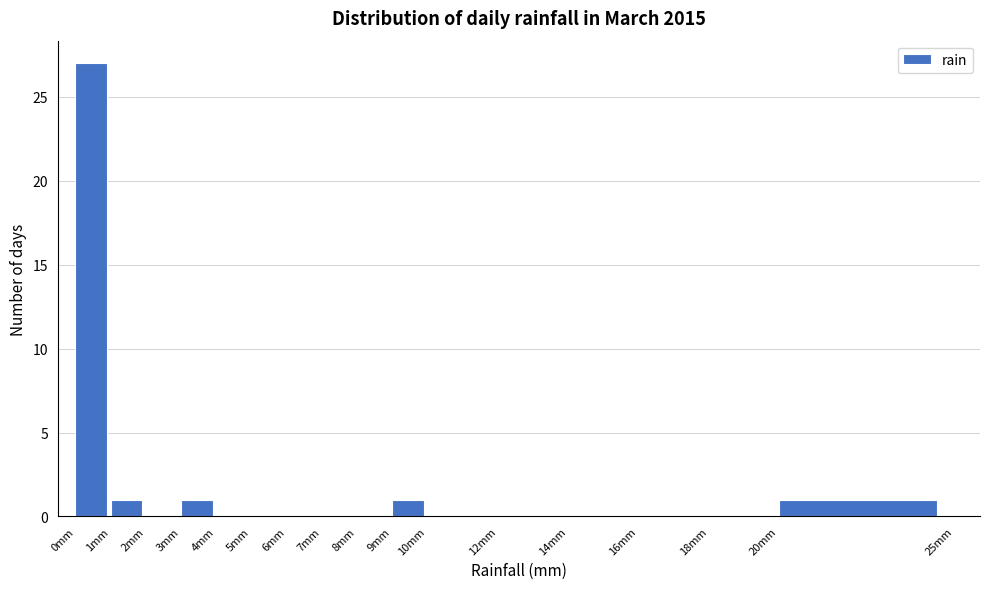

What is the height of the bar covering 9 to 10 on the x-axis? The values are not printed on the chart, so give them approximately, as read against the axis.

1